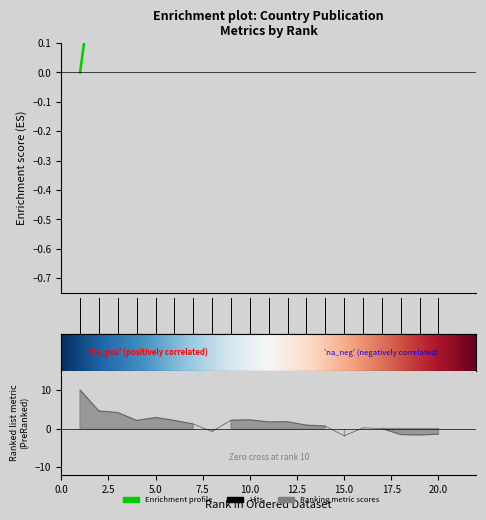

Which has a higher value, 18 or 4?

18